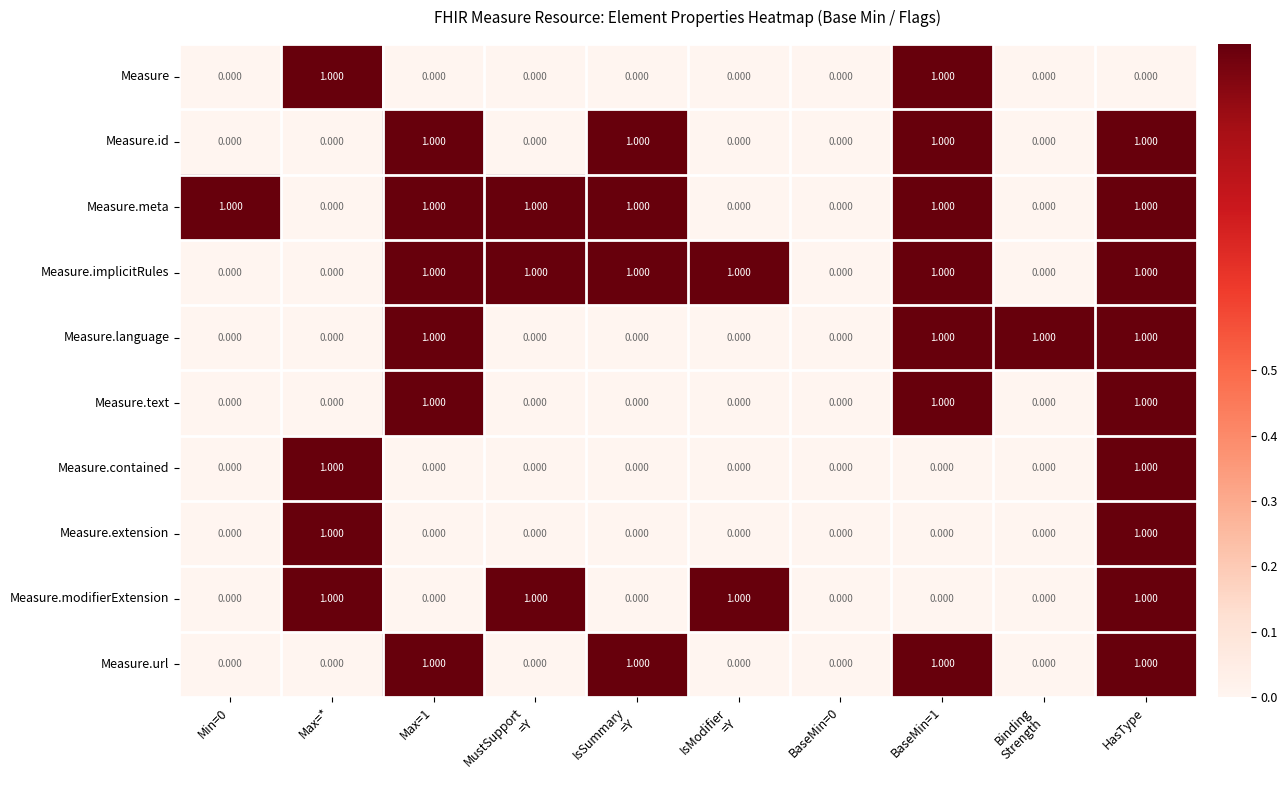

How many data points does each series have?

10